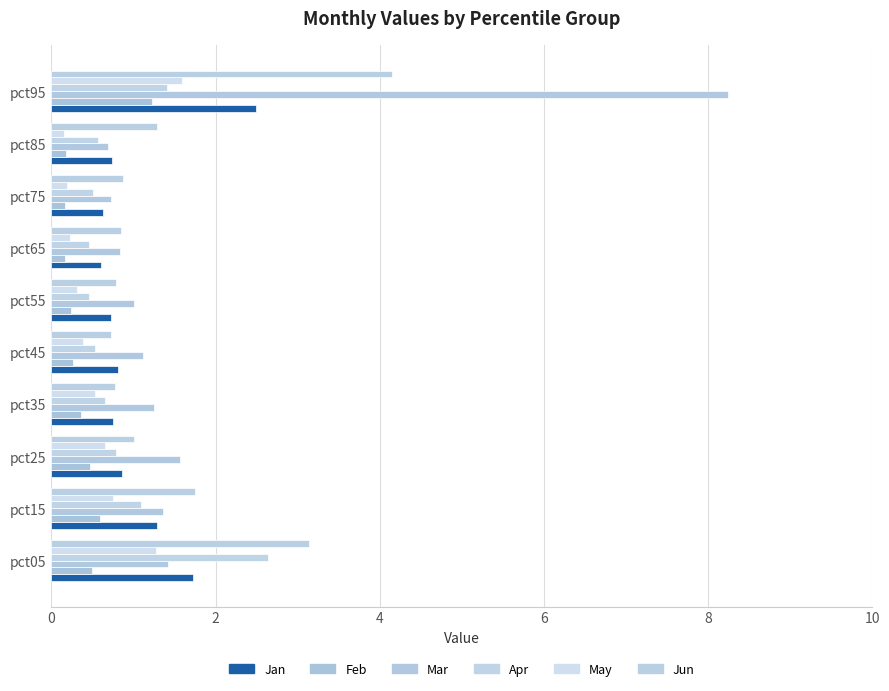

Count the number of categories in the chart.

10